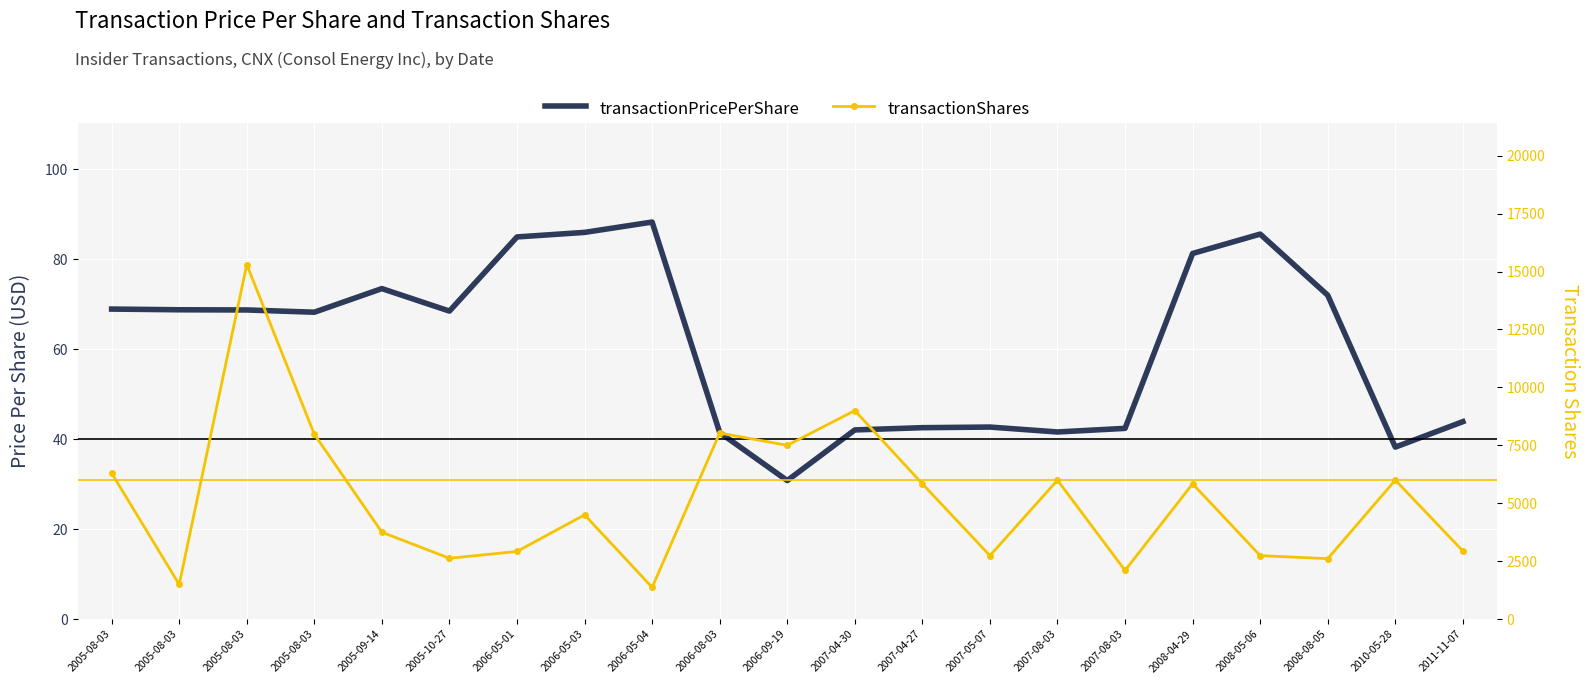

What is the label of the 14th point from the right?

2006-05-03